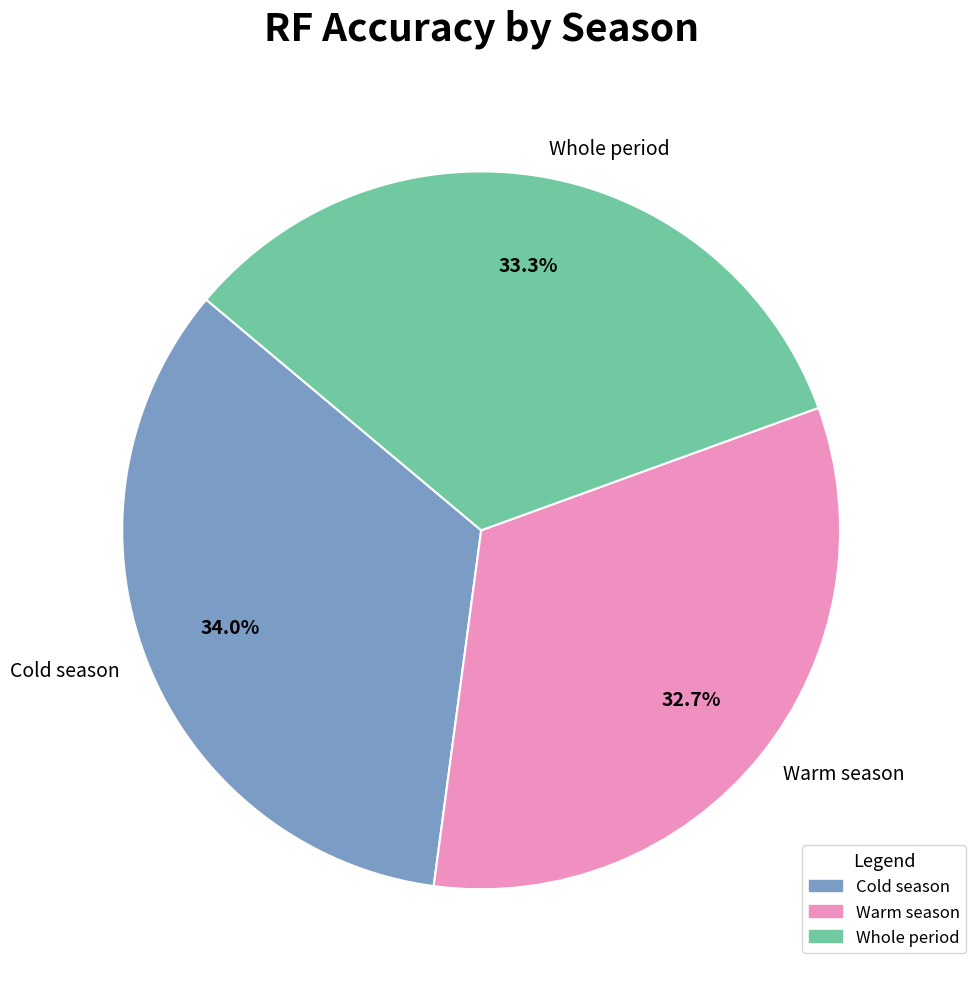

True or false: Warm season accounts for 48% of the total.

False